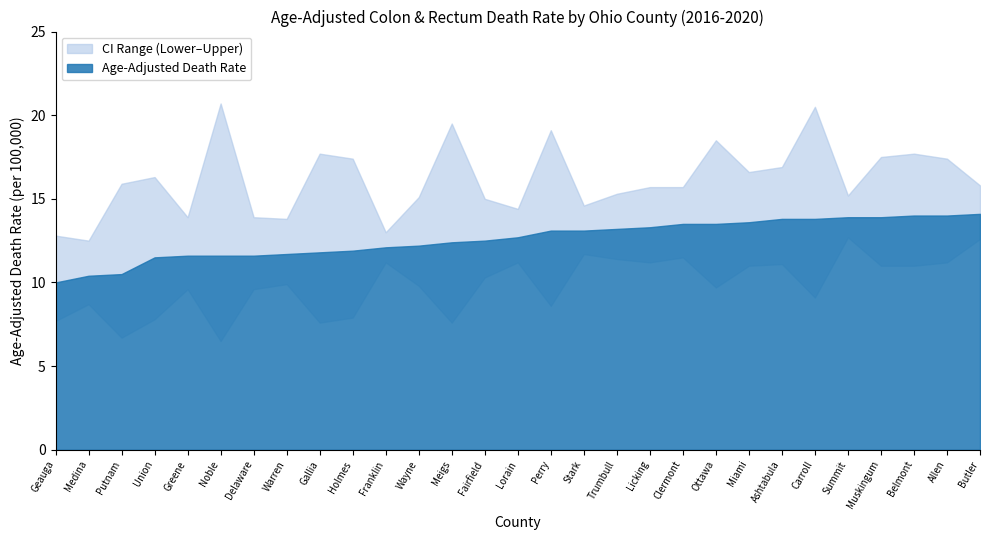

The Lower CI series shows 4.6 at Trumbull. True or false?

False